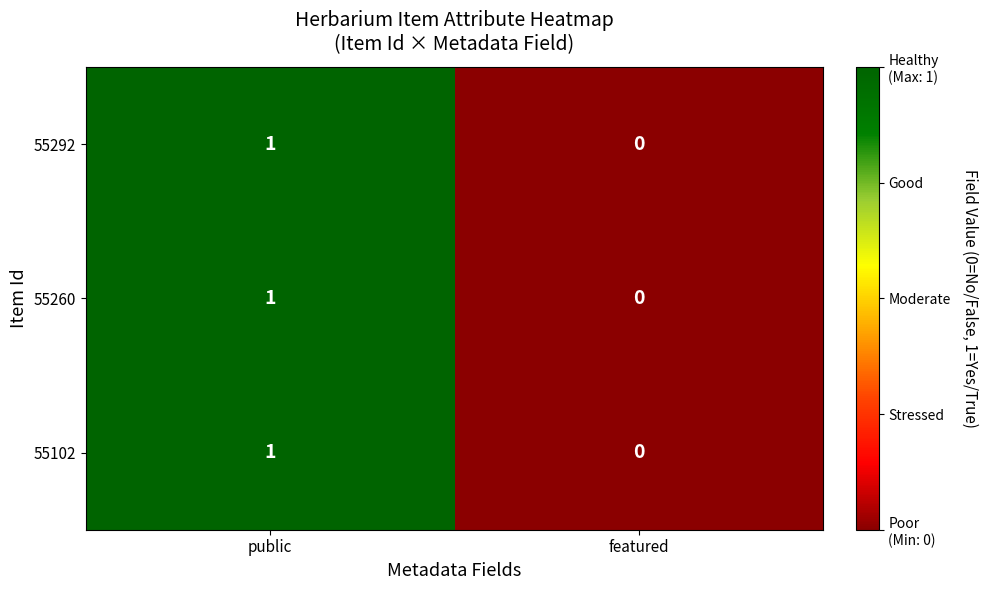

What is the maximum value shown in the chart?

1